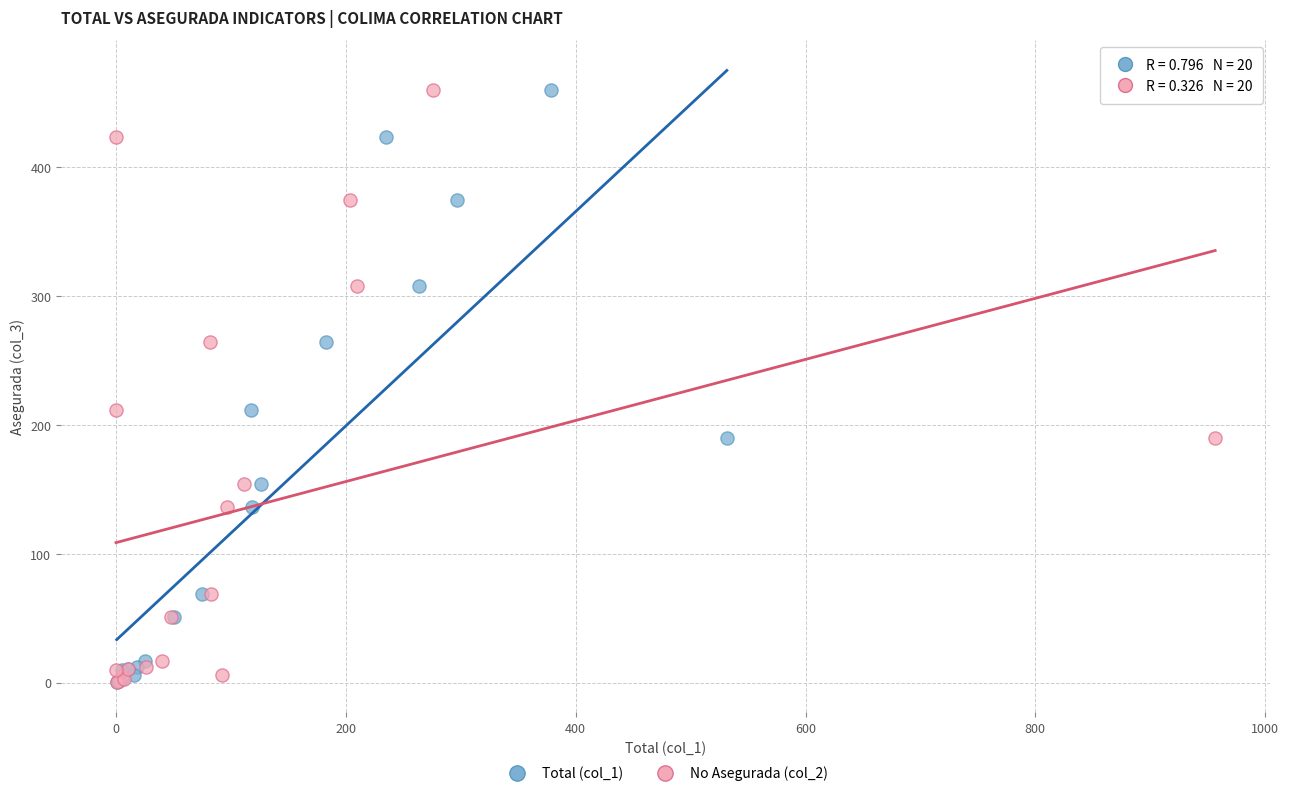

What are all the series names shown in the legend?

Total (col_1), No Asegurada (col_2)